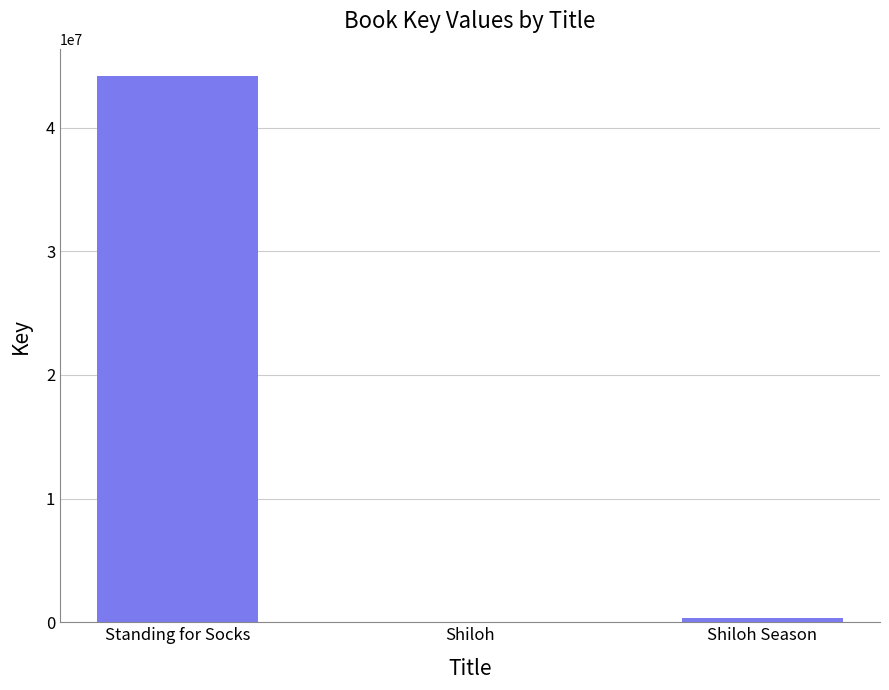

What is the greatest value displayed?

44154924